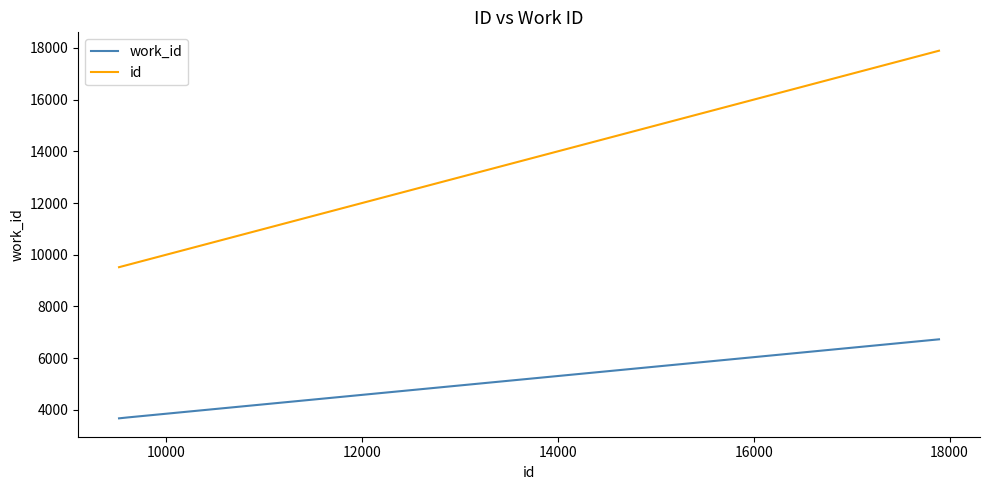

What is the smallest value displayed?

3669